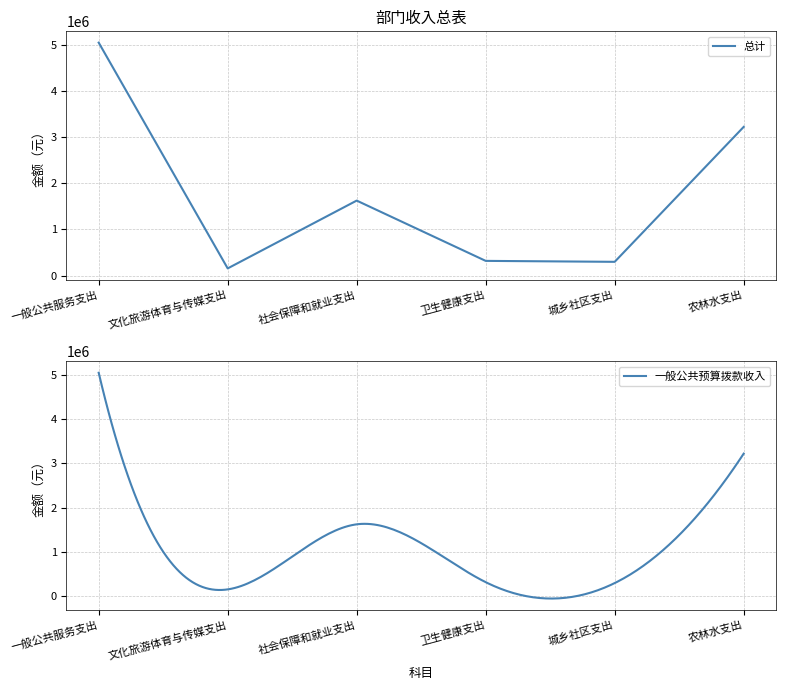

List the labels in order of value, largest first.

一般公共服务支出, 农林水支出, 社会保障和就业支出, 卫生健康支出, 城乡社区支出, 文化旅游体育与传媒支出